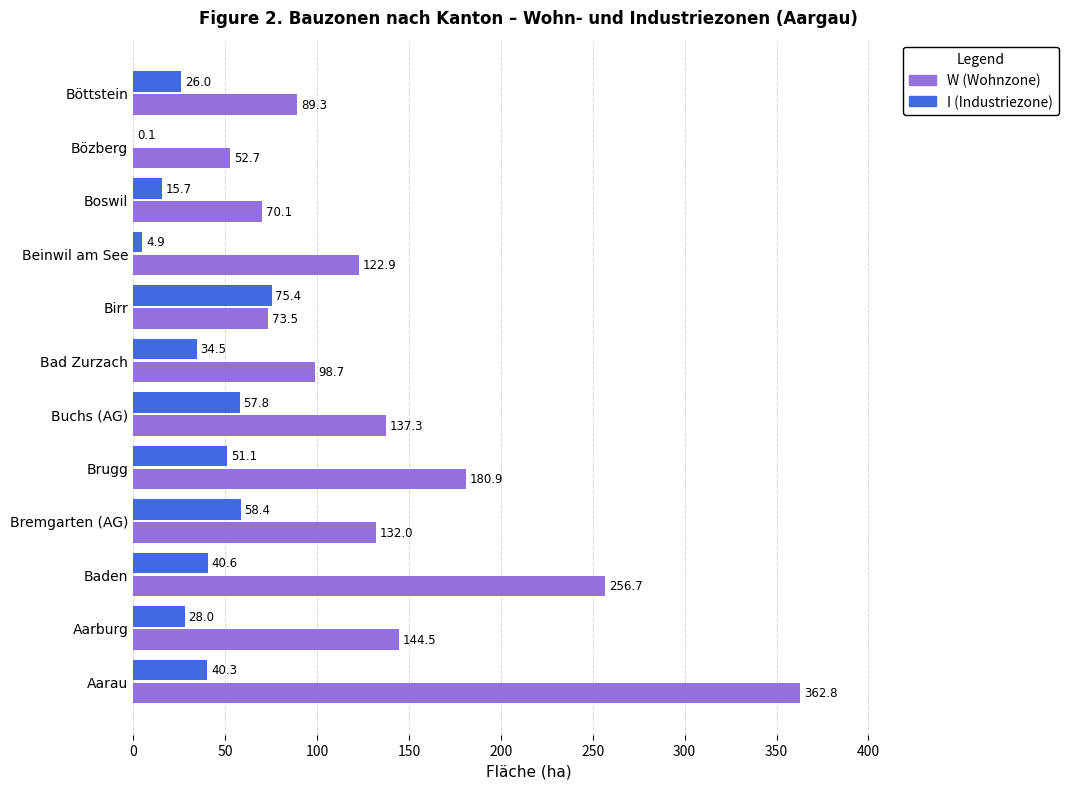

The value of W (Wohnzone) at Baden is 387.1. True or false?

False